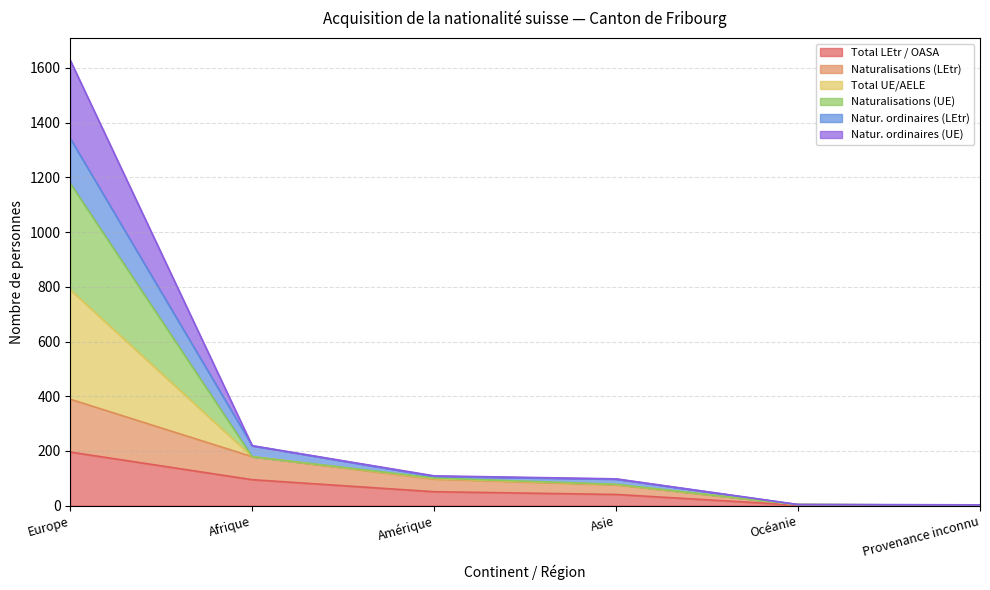

What is the greatest value displayed?

1628